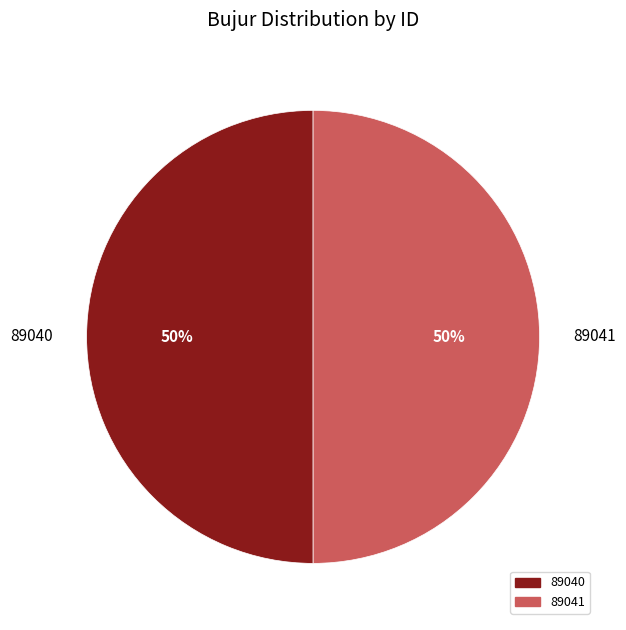

Combined, do 89040 and 89041 account for over 50%?

Yes